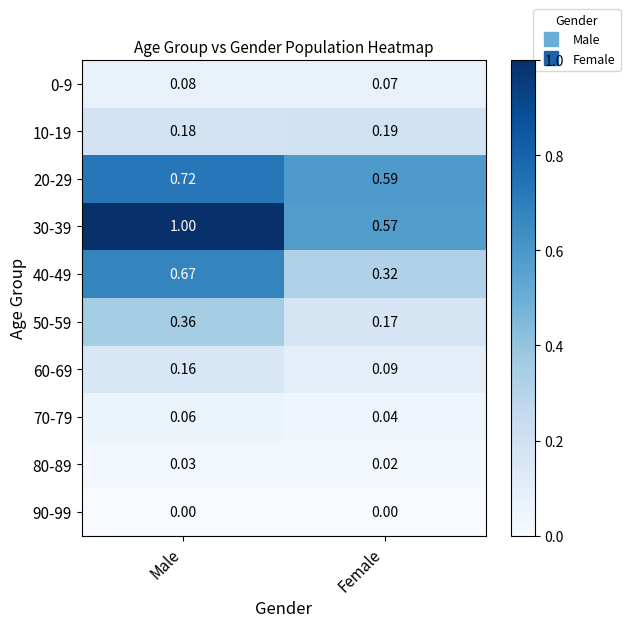

At which category does the chart reach its peak across all series?

Male